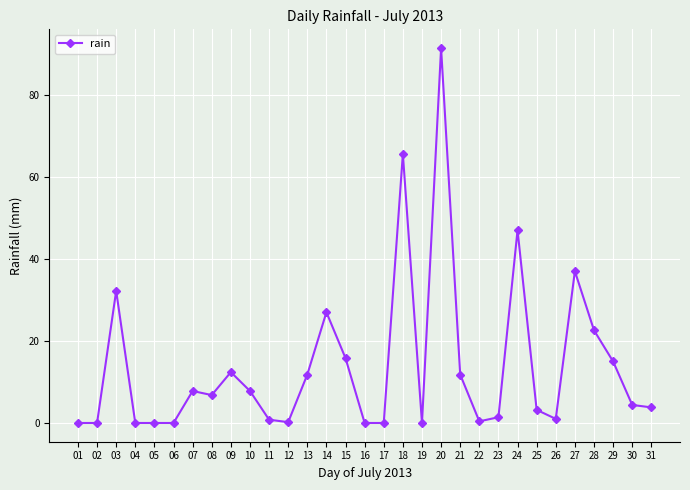

True or false: the data has more than 2 interior local peaks.

True